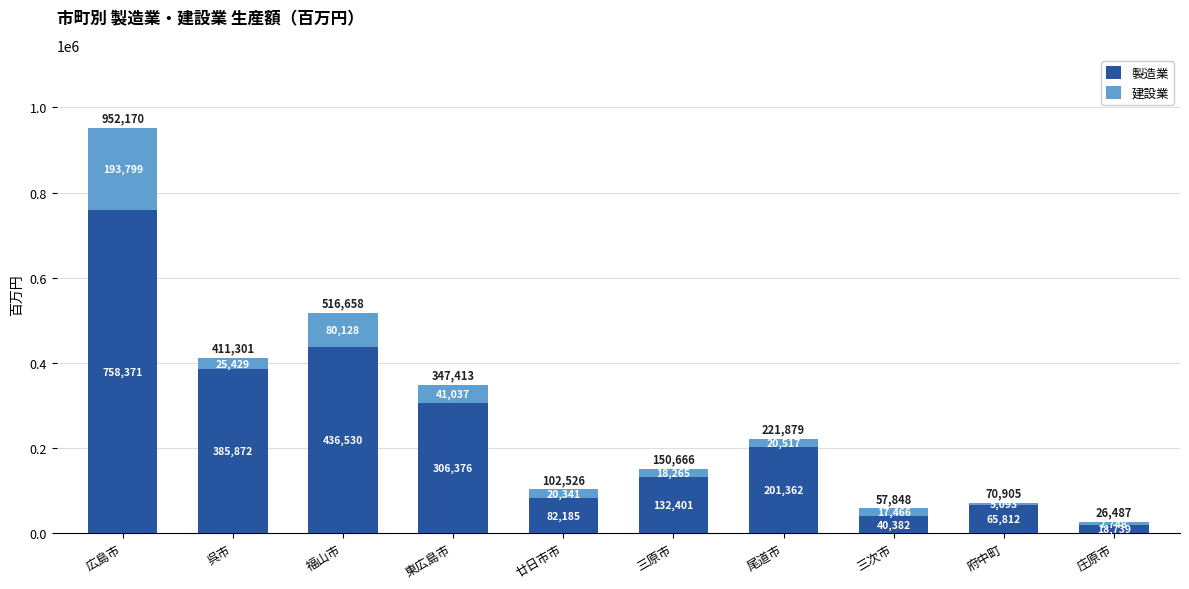

Read the 製造業 value at 東広島市, to the nearest 10.

306380